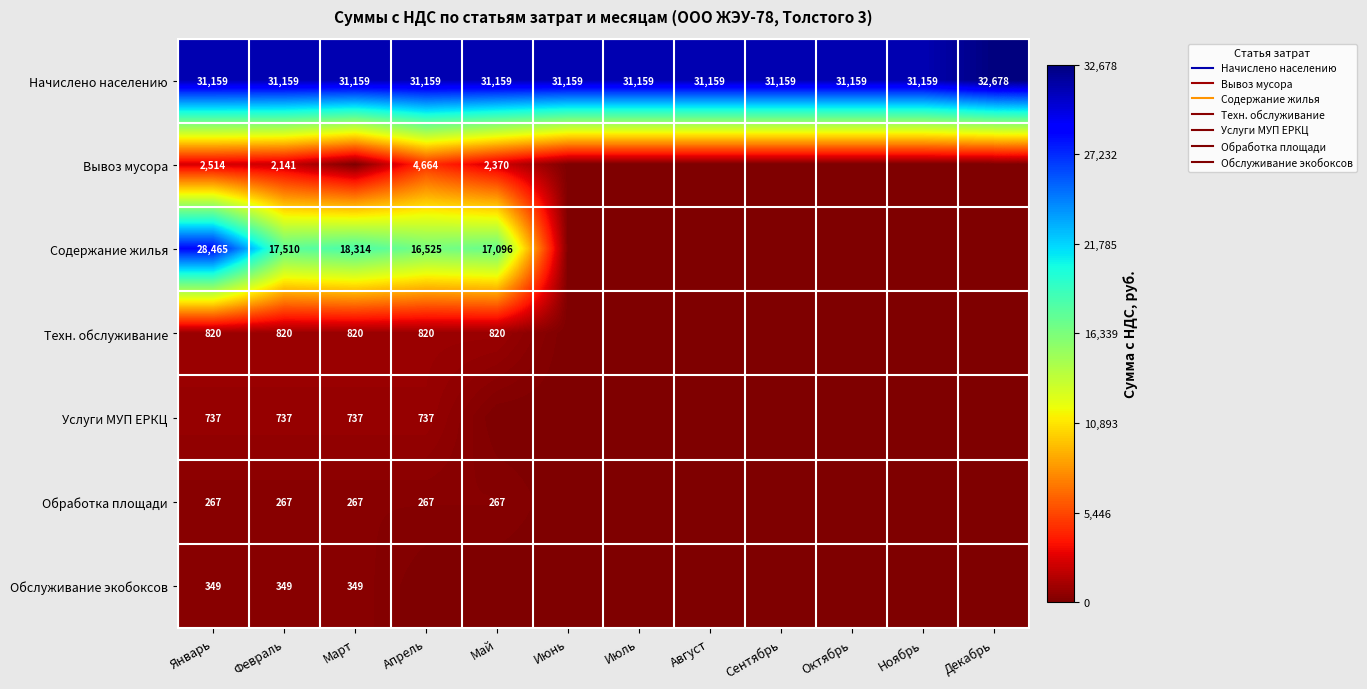

Which category has the lowest value in the Техн. обслуживание series?

Июнь